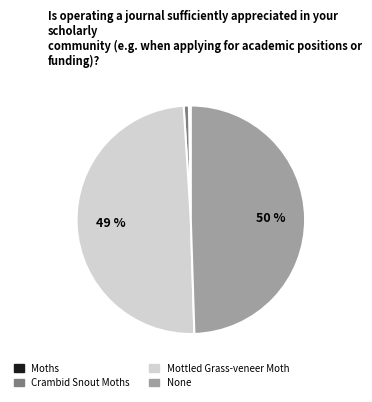

True or false: Mottled Grass-veneer Moth accounts for 62% of the total.

False